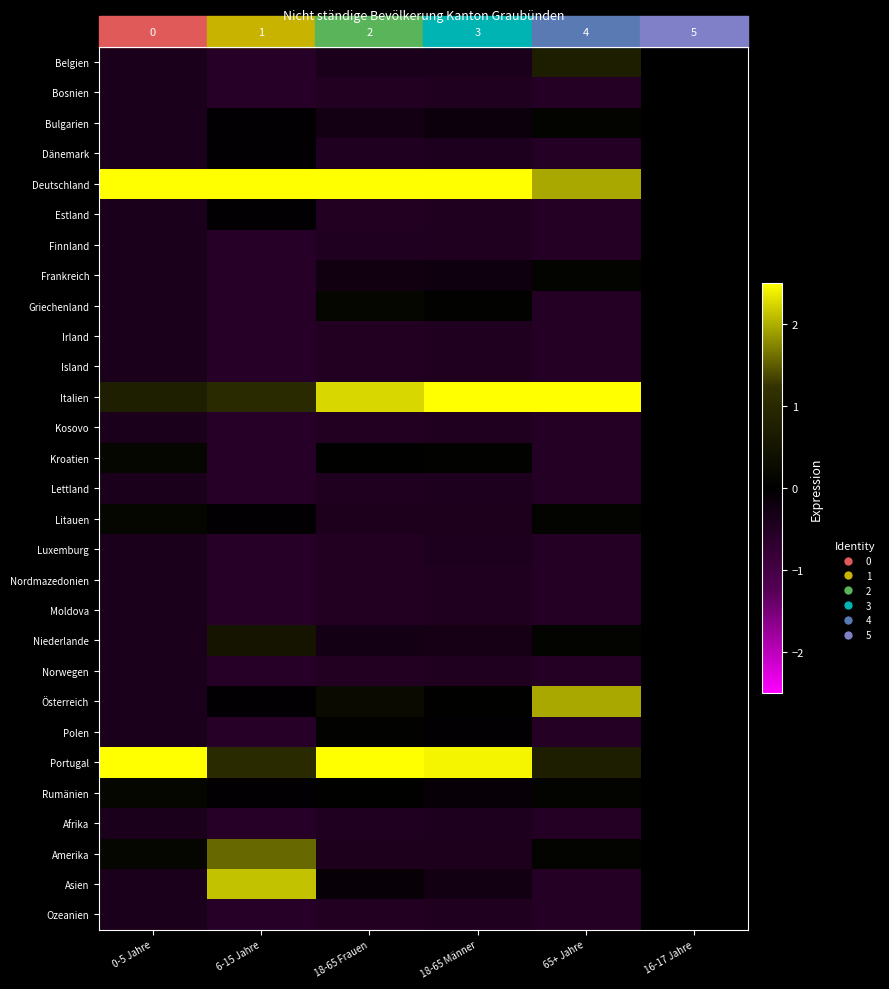

Which label corresponds to the smallest value in the chart?

6-15 Jahre